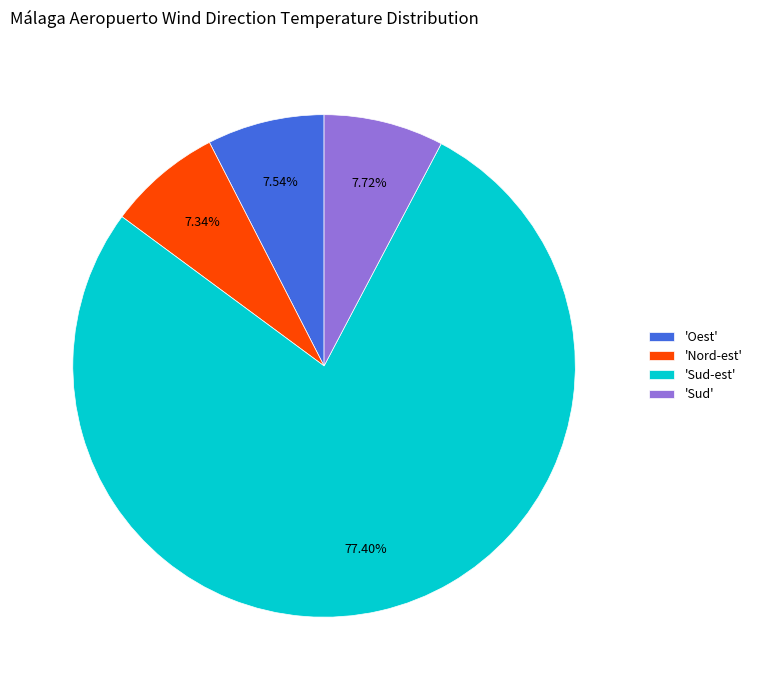

Do 'Sud' and 'Oest' together represent more than half of the pie?

No